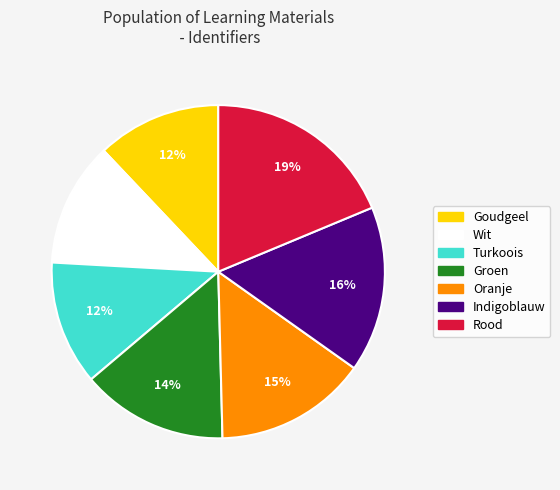

Combined, do Rood and Groen account for over 50%?

No